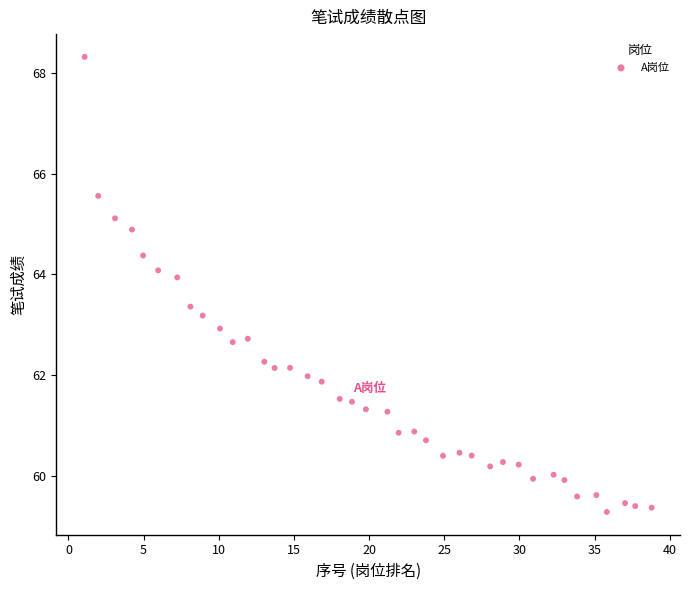

What is the range of X values (max minus min)?

37.7